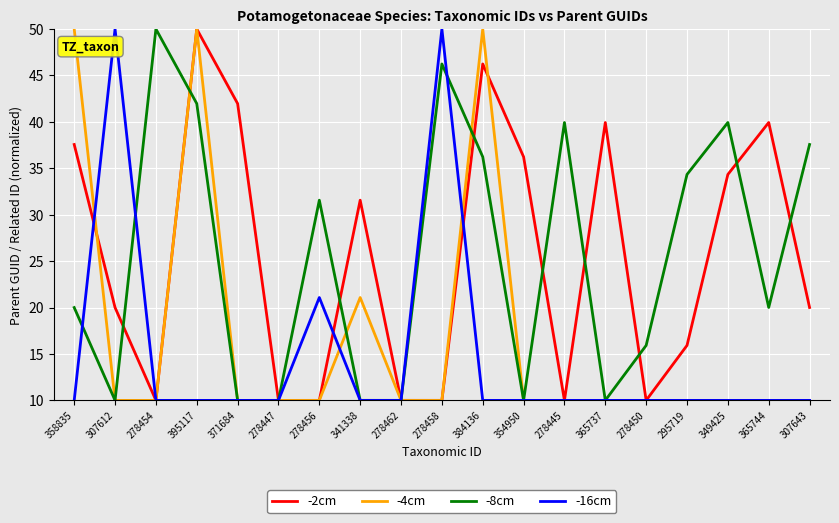

What is the lowest value of the -4cm series?

10.0